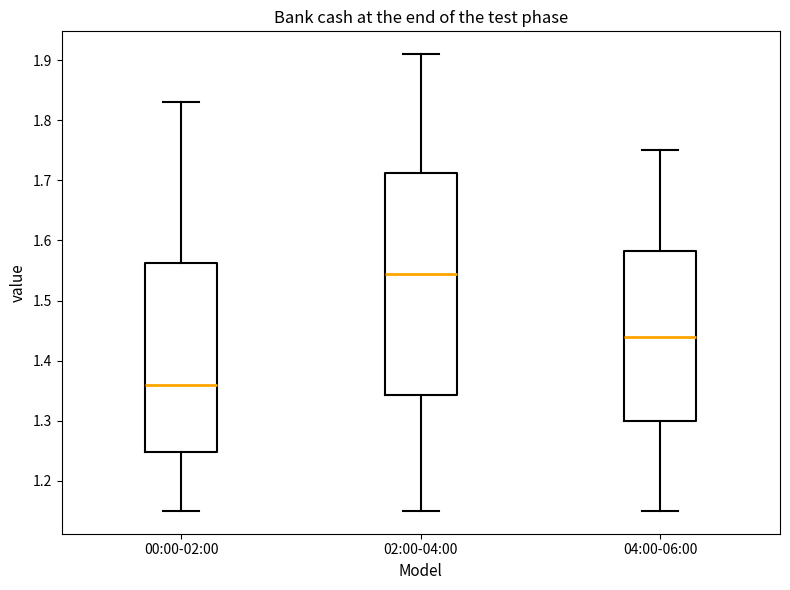

Reading left to right, read every box against the y-axis: the position of its median line, the range the box covers, and the ends of its whiskers. The values are not printed on the chart, so give them approximately, as read against the axis.

00:00-02:00: median 1.36, box 1.25 to 1.56, whiskers 1.15 to 1.83
02:00-04:00: median 1.55, box 1.34 to 1.71, whiskers 1.15 to 1.91
04:00-06:00: median 1.44, box 1.30 to 1.58, whiskers 1.15 to 1.75